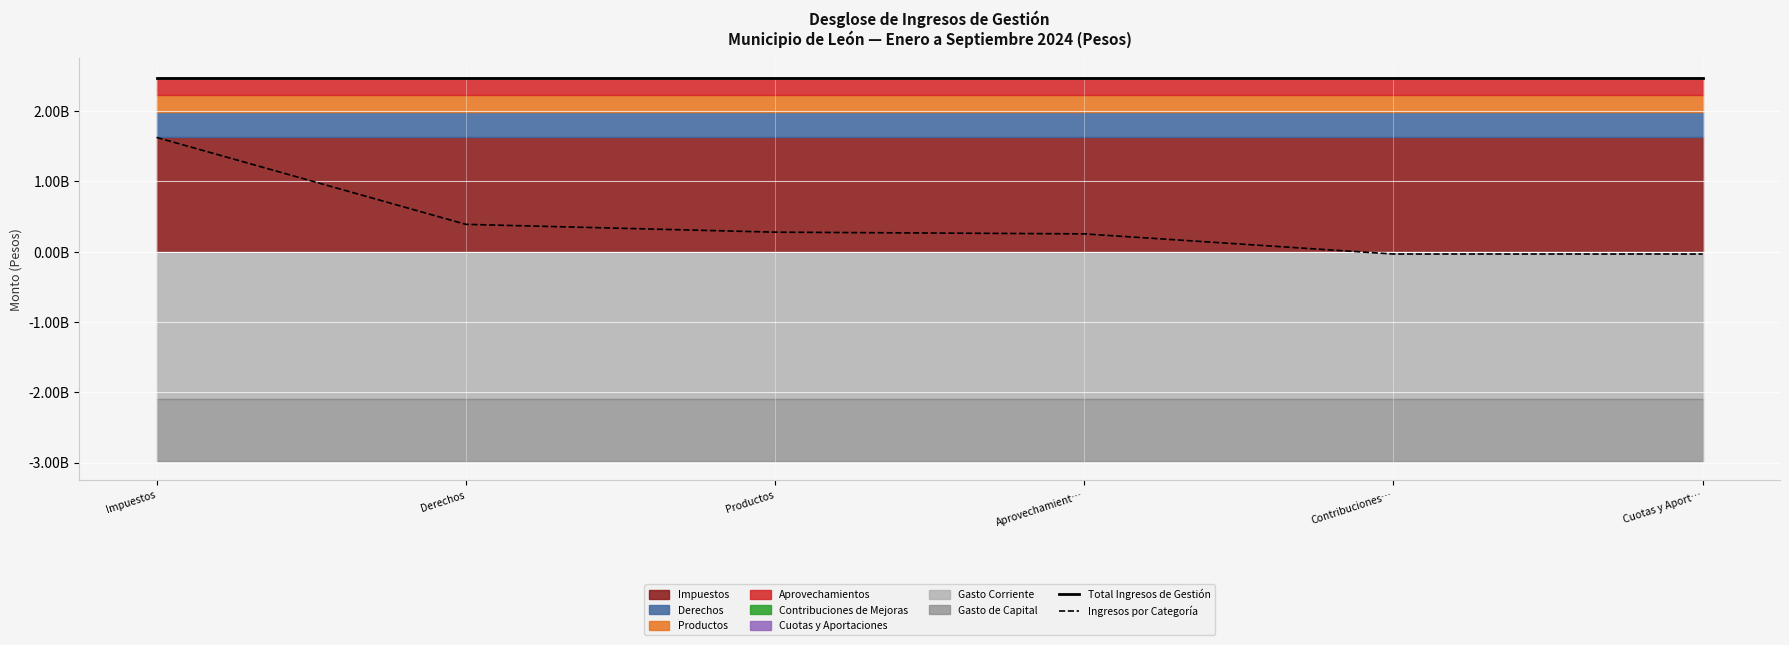

True or false: Total Ingresos de Gestión and Ingresos por Categoría cross at least once.

False